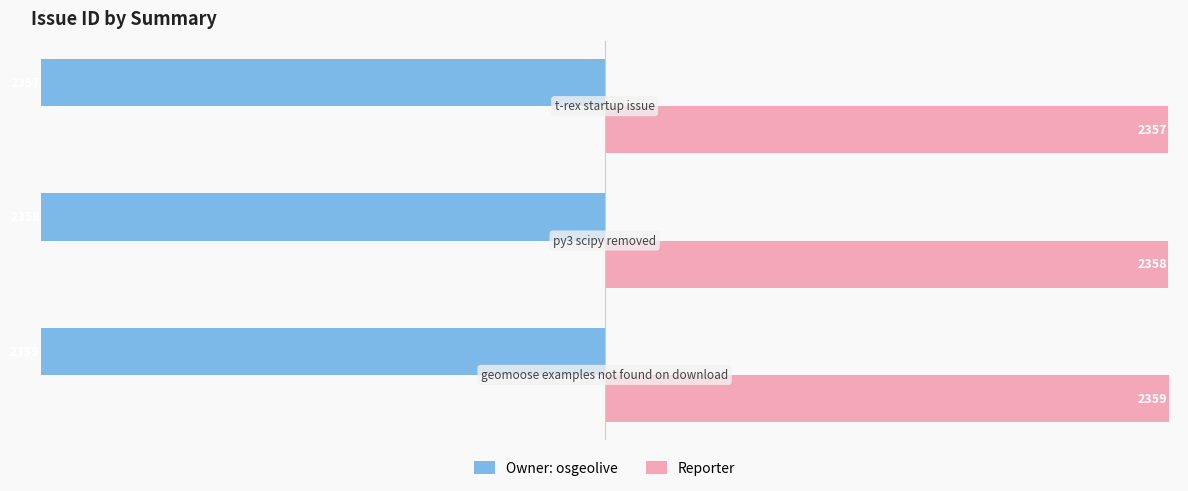

Count the Reporter values in the range 2357 to 2359.

3